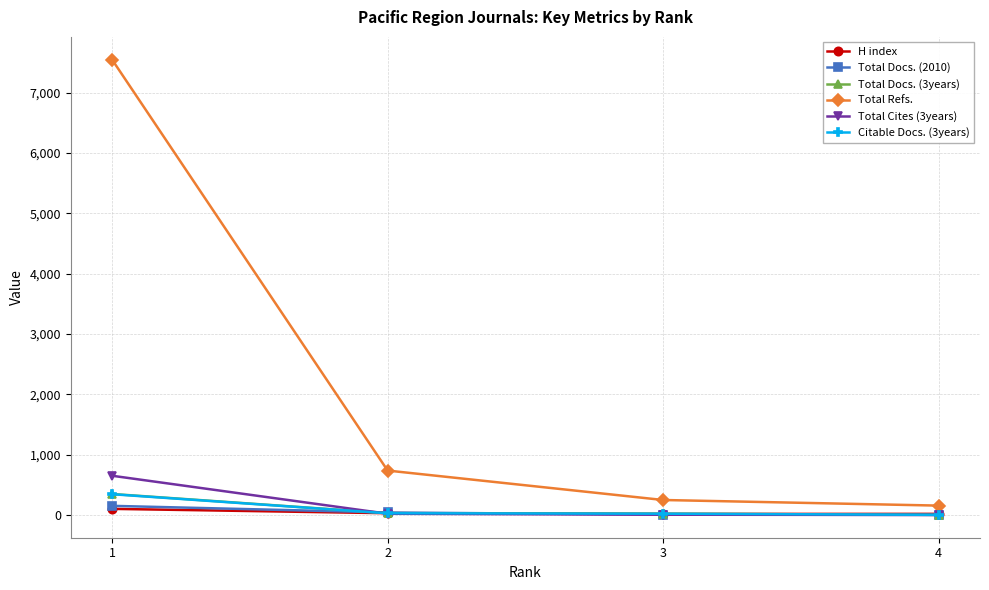

What is the lowest value of the Total Refs. series?

155